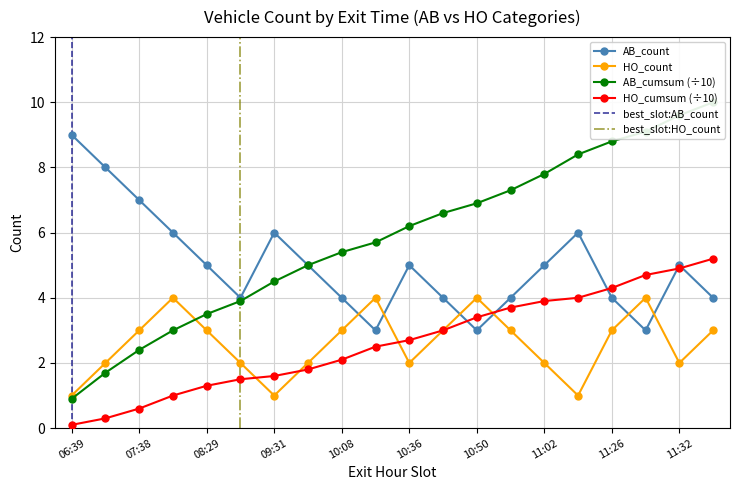

Rank the categories by AB_count value from highest to lowest.

06:39, 07:12, 07:38, 08:03, 09:31, 11:17, 08:29, 09:57, 10:36, 11:02, 11:32, 08:39, 10:08, 10:47, 10:57, 11:26, 11:43, 10:19, 10:50, 11:31